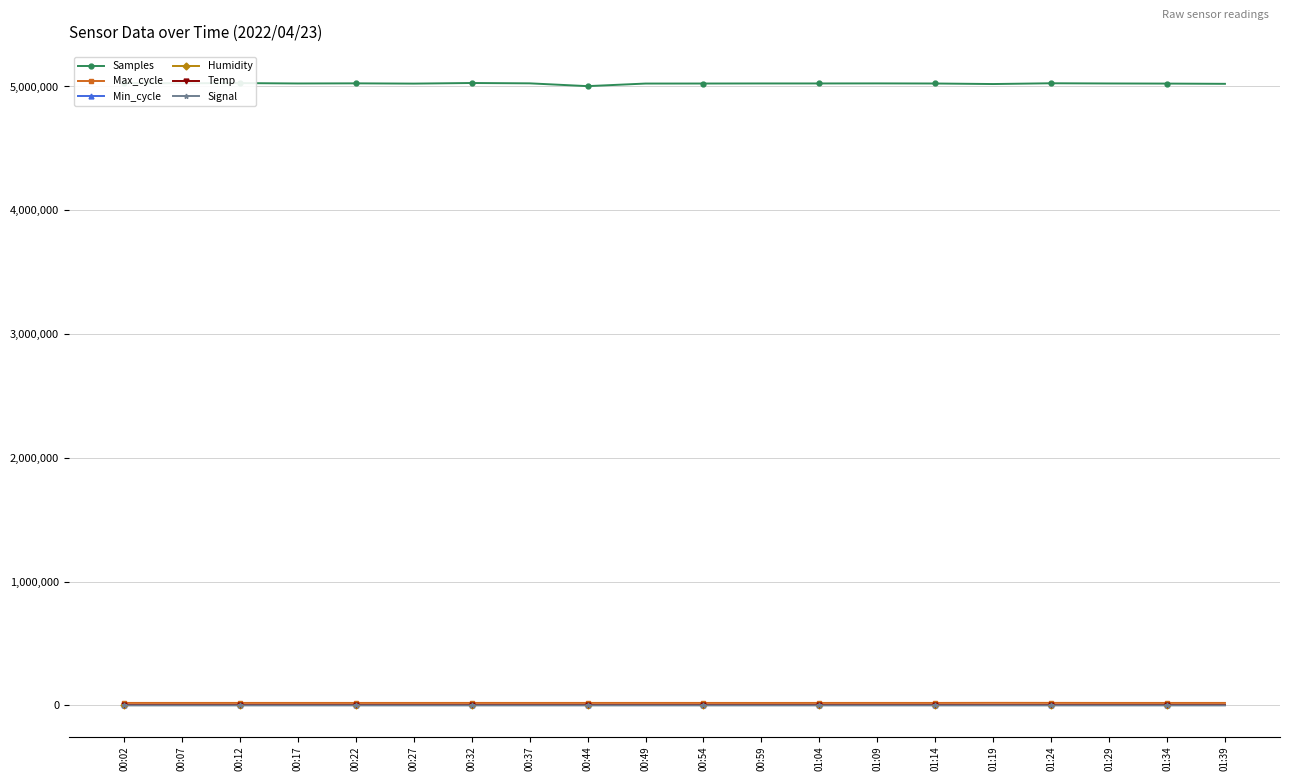

What is the difference between the second highest and second lowest values in the Signal series?

1.0